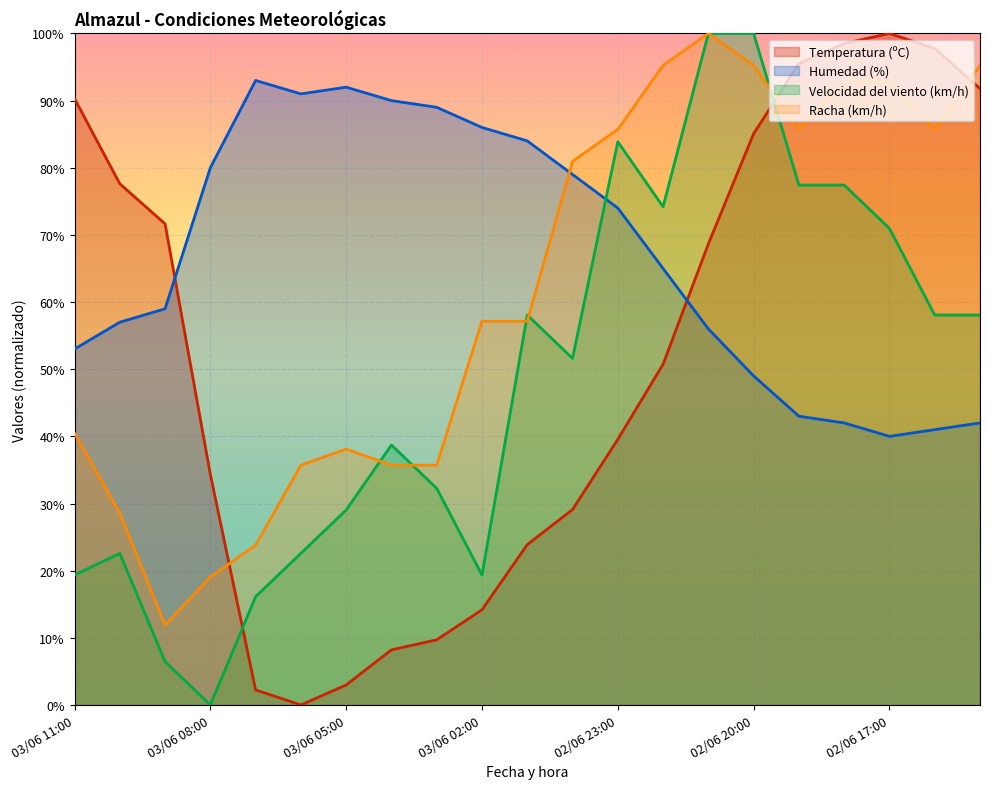

What is the total value across all series at 03/06 08:00?

133.4